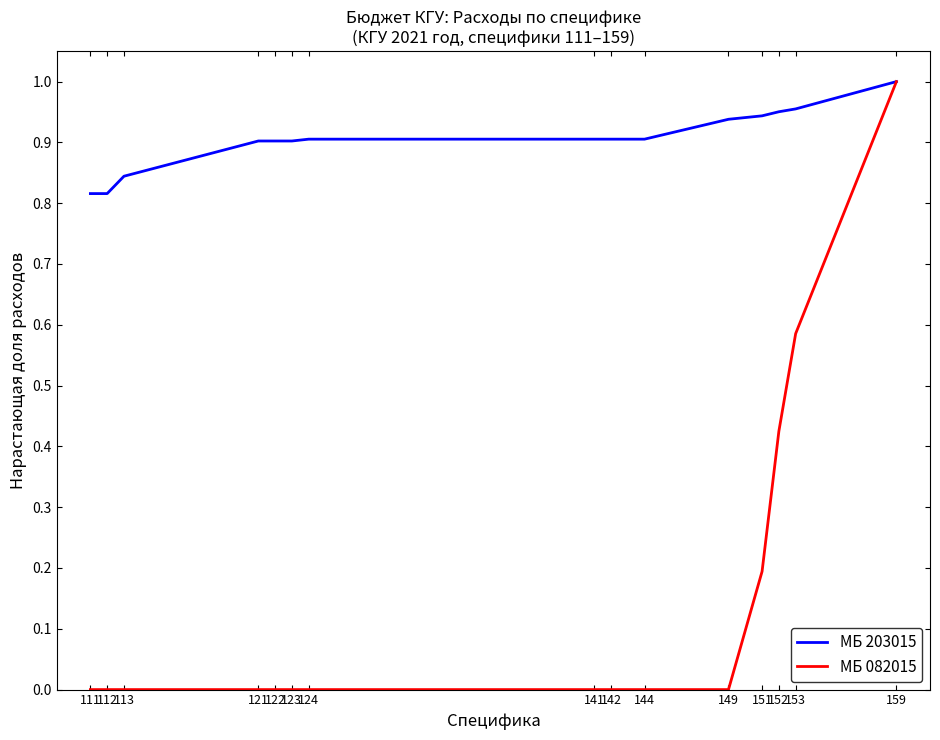

What is the spread (max minus min) of values at 152?

0.5